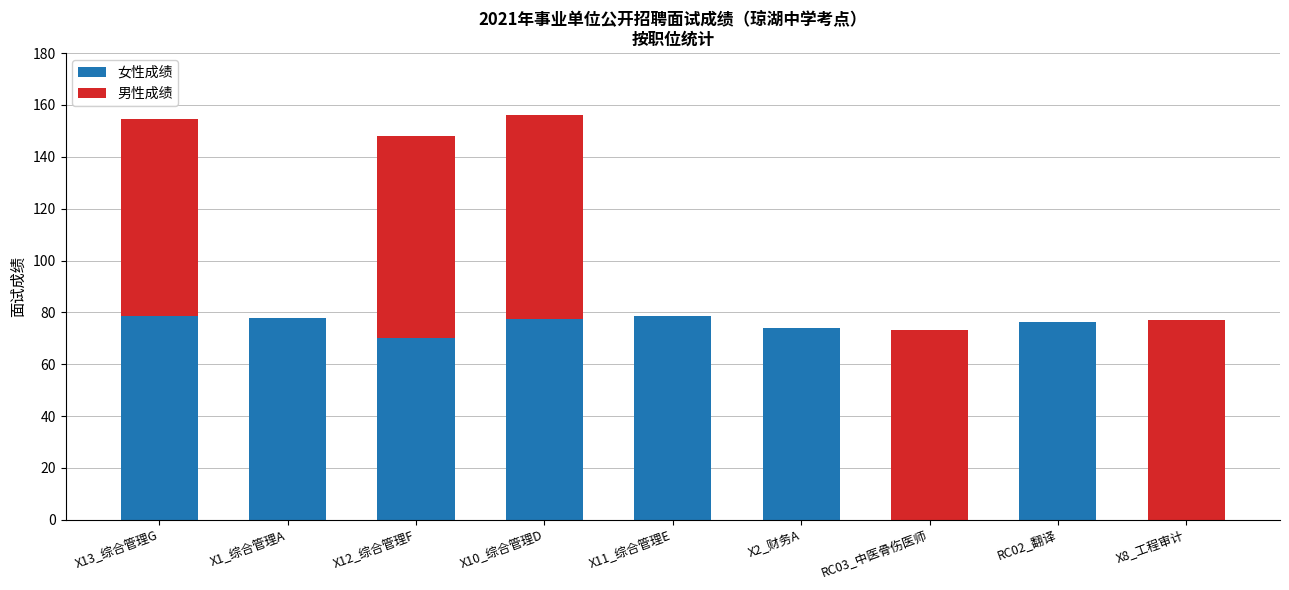

How many categories are shown in the chart?

9